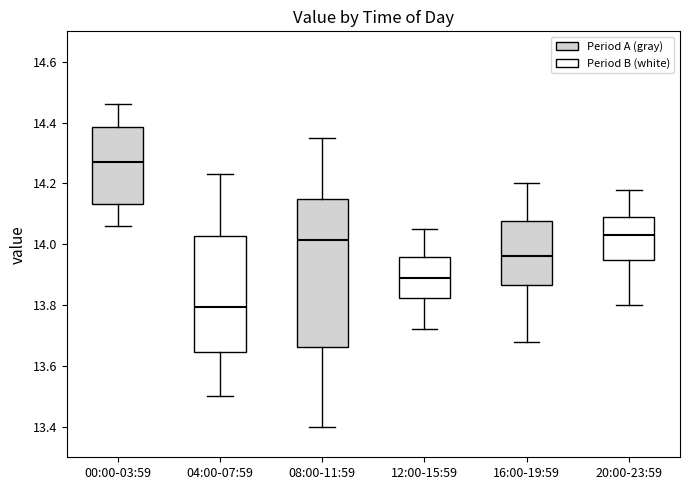

Reading left to right, transcribe this box plot: for each box, give where its median line is, the range the box spans, and where its two whiskers end, as read against the y-axis. The values are not printed on the chart, so give them approximately, as read against the axis.

00:00-03:59: median 14.28, box 14.14 to 14.38, whiskers 14.06 to 14.46
04:00-07:59: median 13.80, box 13.64 to 14.02, whiskers 13.50 to 14.24
08:00-11:59: median 14.02, box 13.66 to 14.16, whiskers 13.40 to 14.36
12:00-15:59: median 13.90, box 13.82 to 13.96, whiskers 13.72 to 14.06
16:00-19:59: median 13.96, box 13.86 to 14.08, whiskers 13.68 to 14.20
20:00-23:59: median 14.04, box 13.96 to 14.10, whiskers 13.80 to 14.18